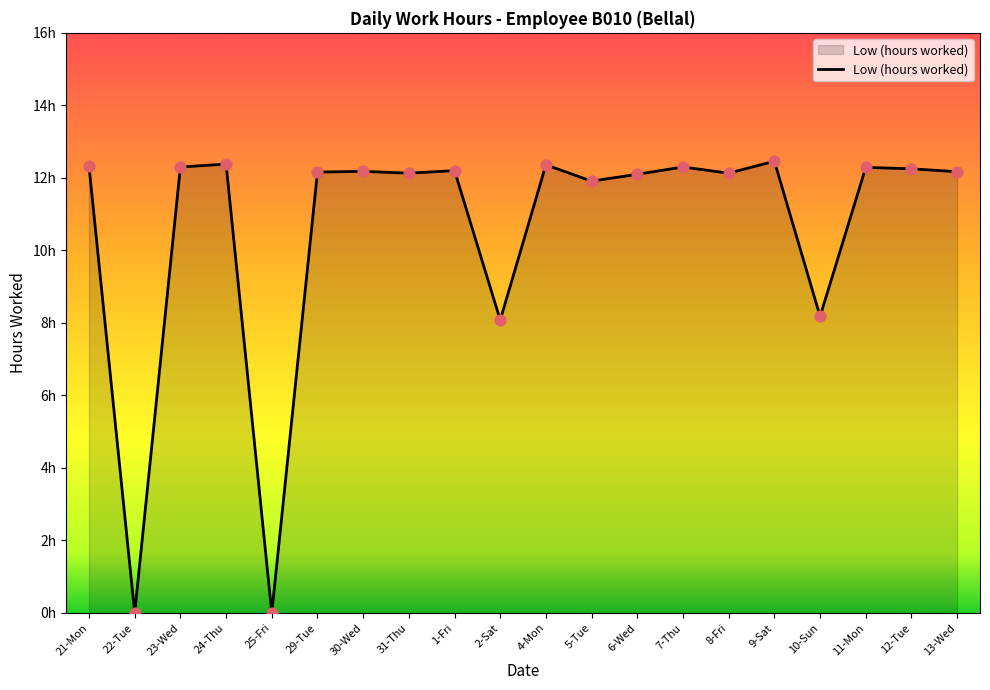

What is the change in value from 23-Wed to 6-Wed?

-0.2